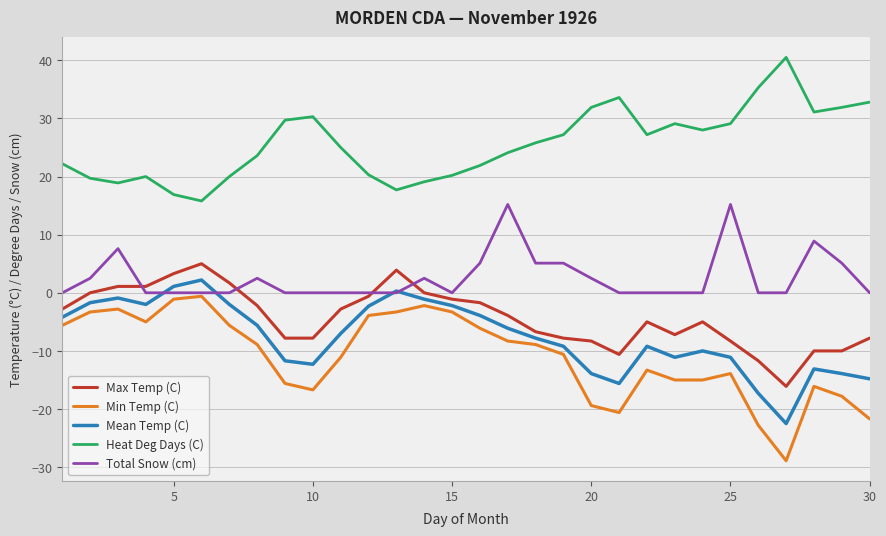

What is the minimum value for Max Temp (C)?

-16.1